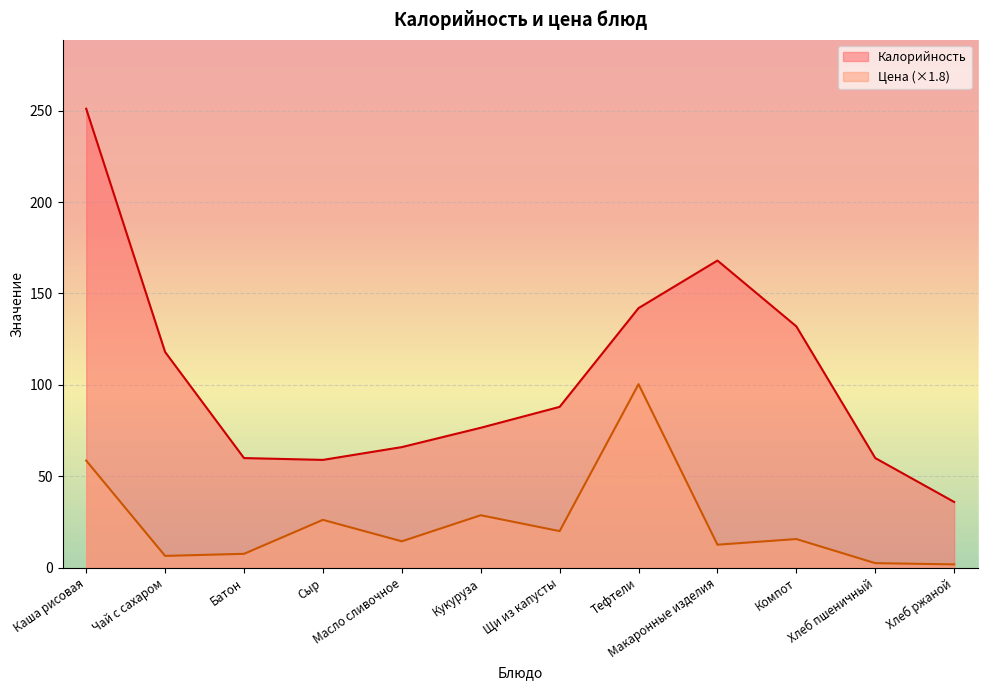

The Калорийность series shows 59.5 at Чай с сахаром. True or false?

False